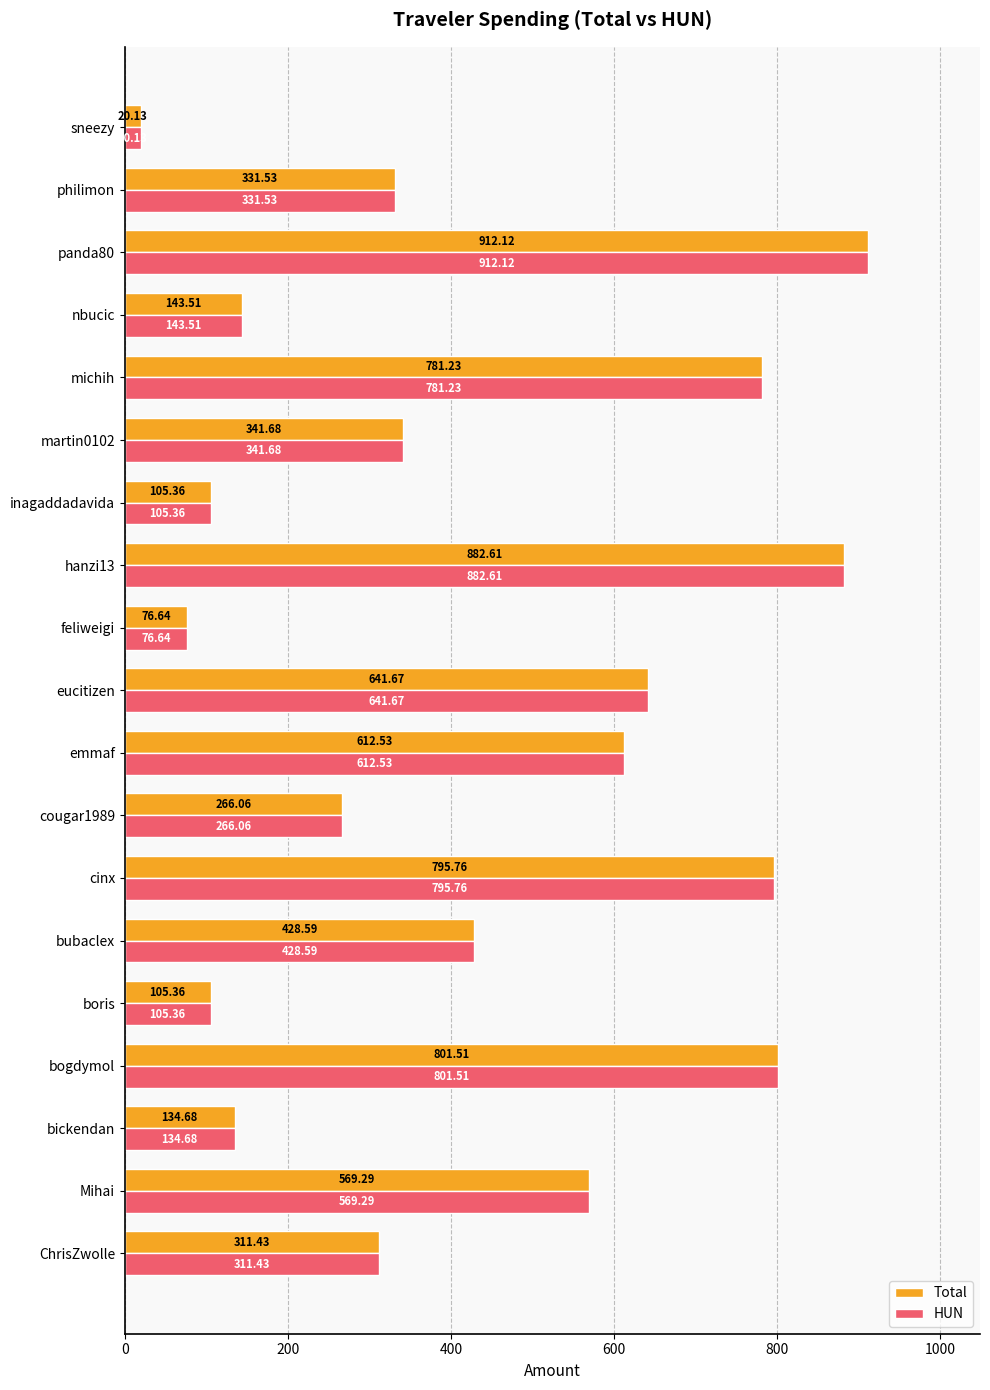

What is the difference between the second highest and minimum values in the Total series?

862.5